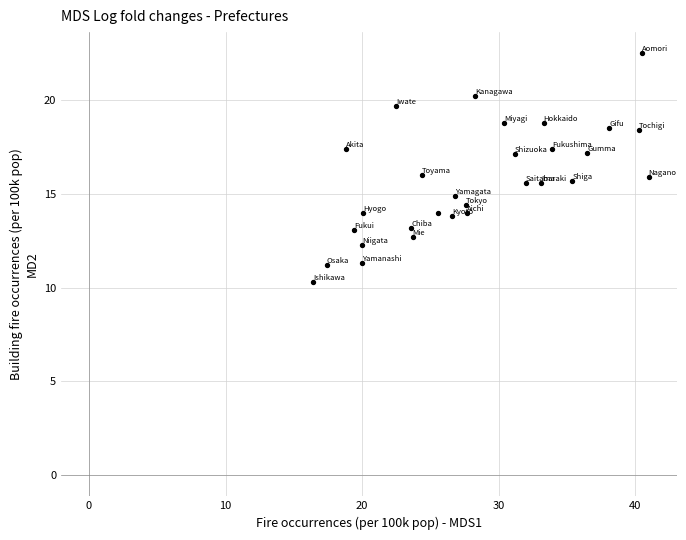

What is the range of Y values (max minus min)?

12.2